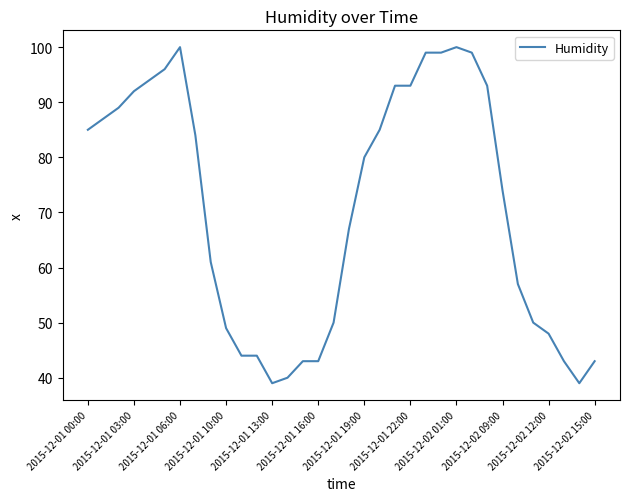

What is the minimum value shown in the chart?

39